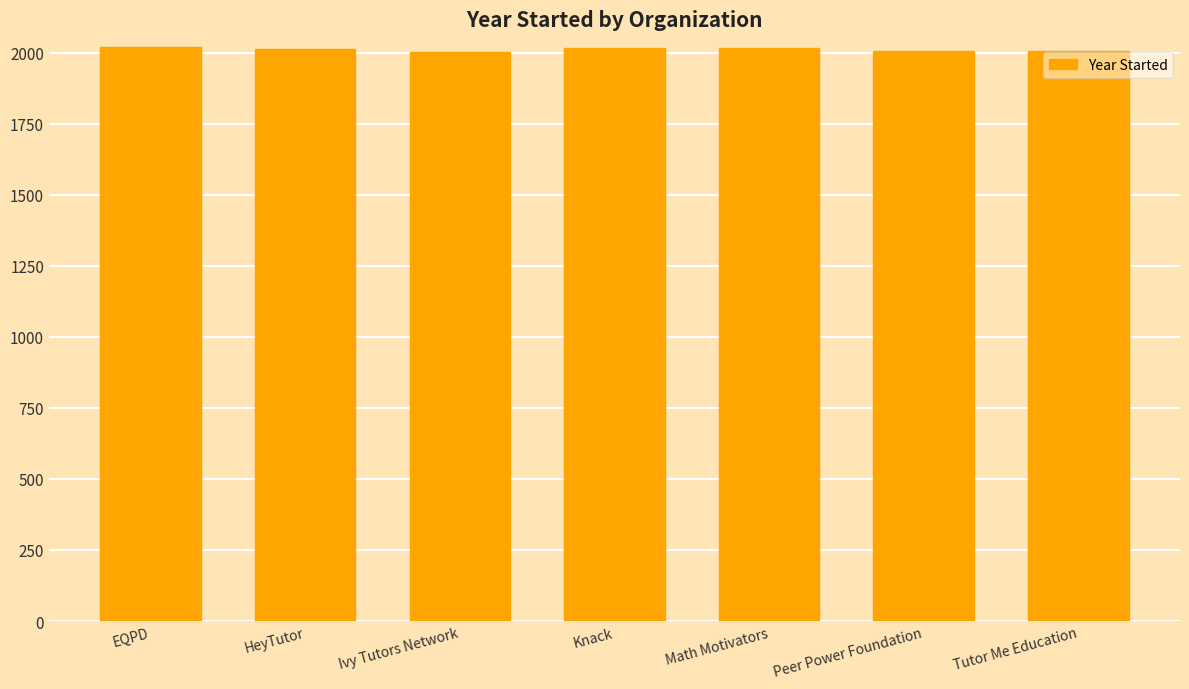

What is the ratio of the value at EQPD to the value at Tutor Me Education?

1.0